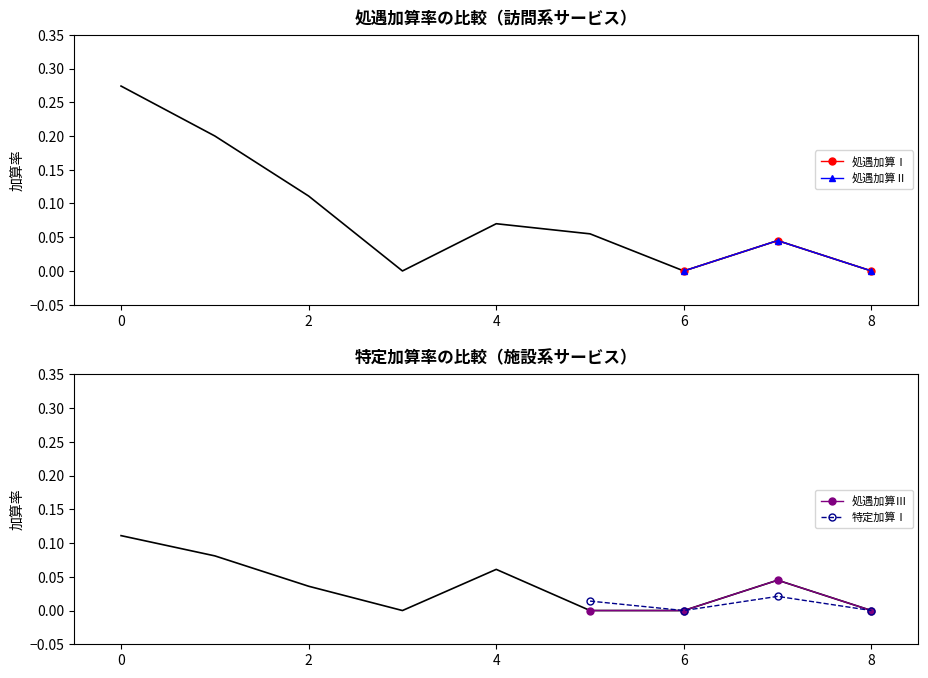

What is the value of the 処遇加算Ⅰ point at the 6th from the left?

0.1